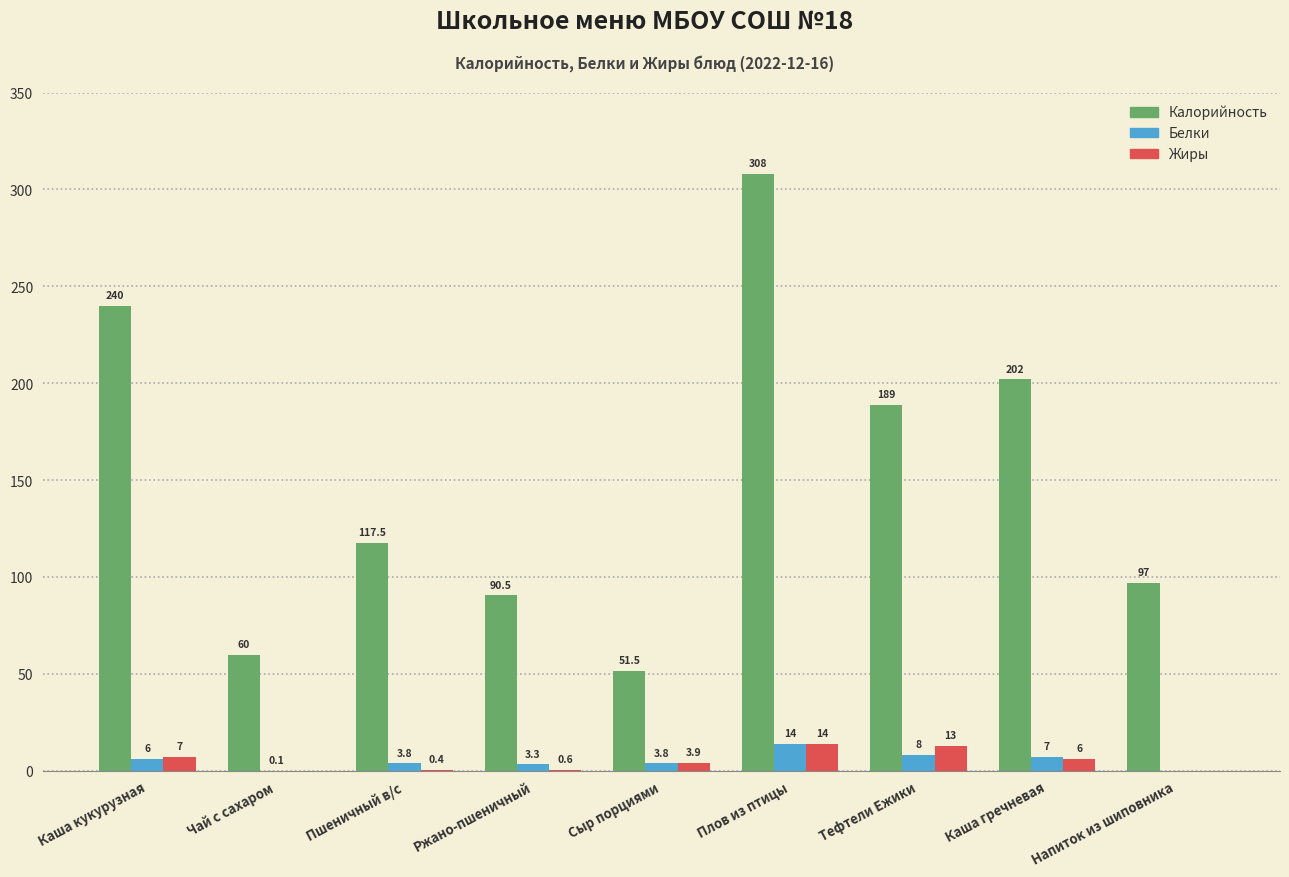

How many values in the Белки series exceed 3?

7